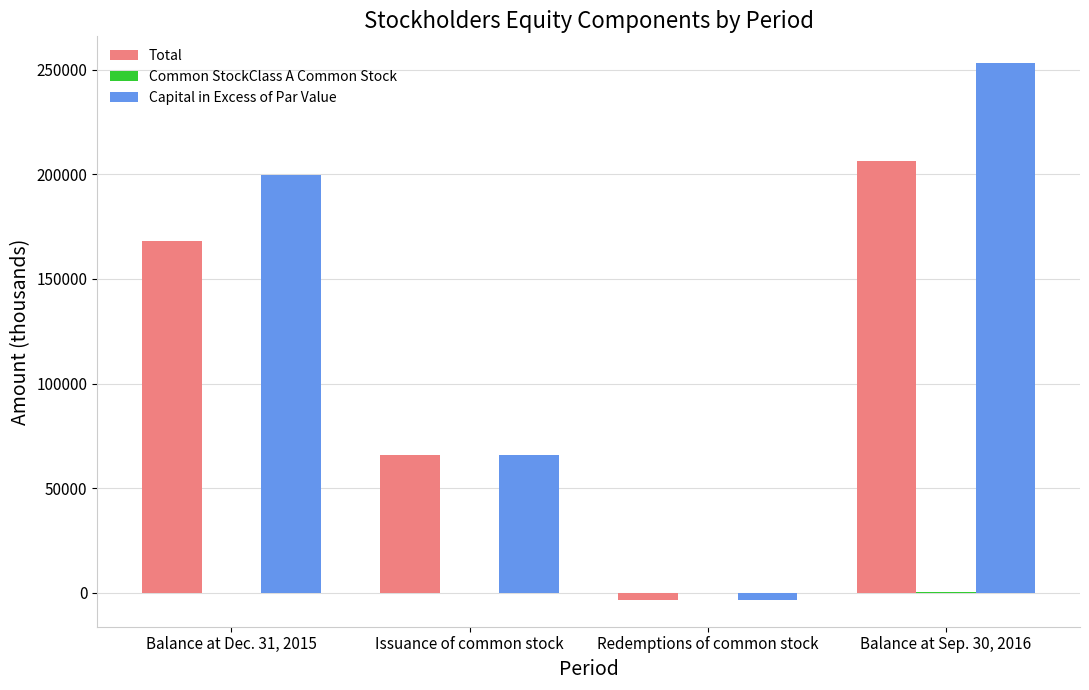

Which series changed the most between Issuance of common stock and Redemptions of common stock?

Total